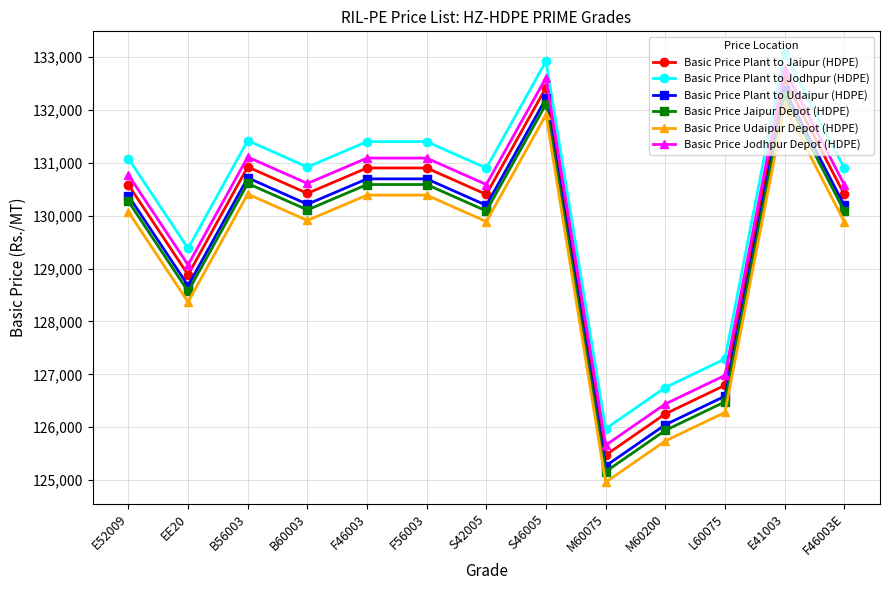

Where is the first local maximum for Basic Price Plant to Jaipur (HDPE)?

B56003